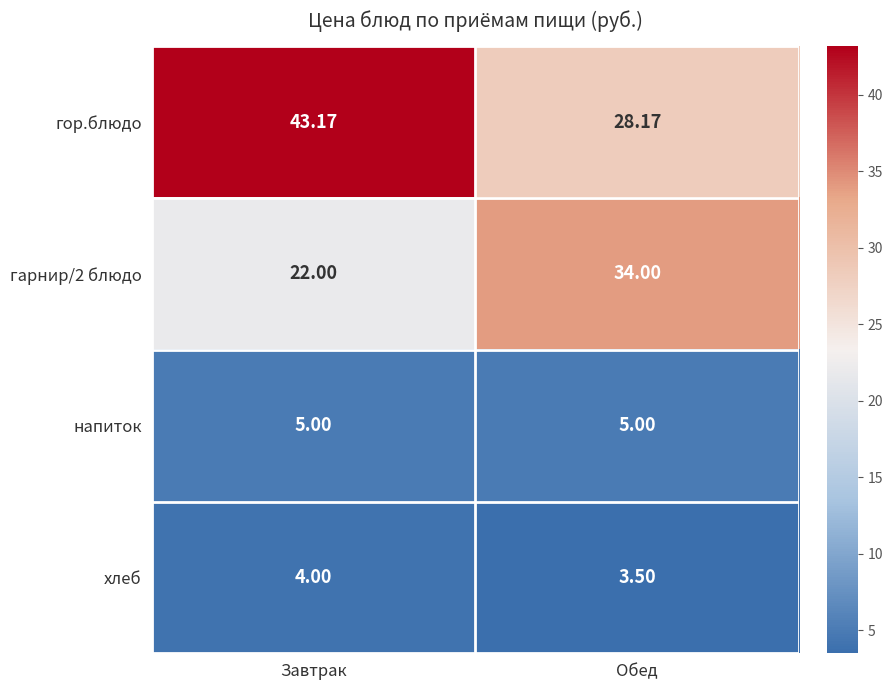

Rank the categories by гор.блюдо value from lowest to highest.

Обед, Завтрак